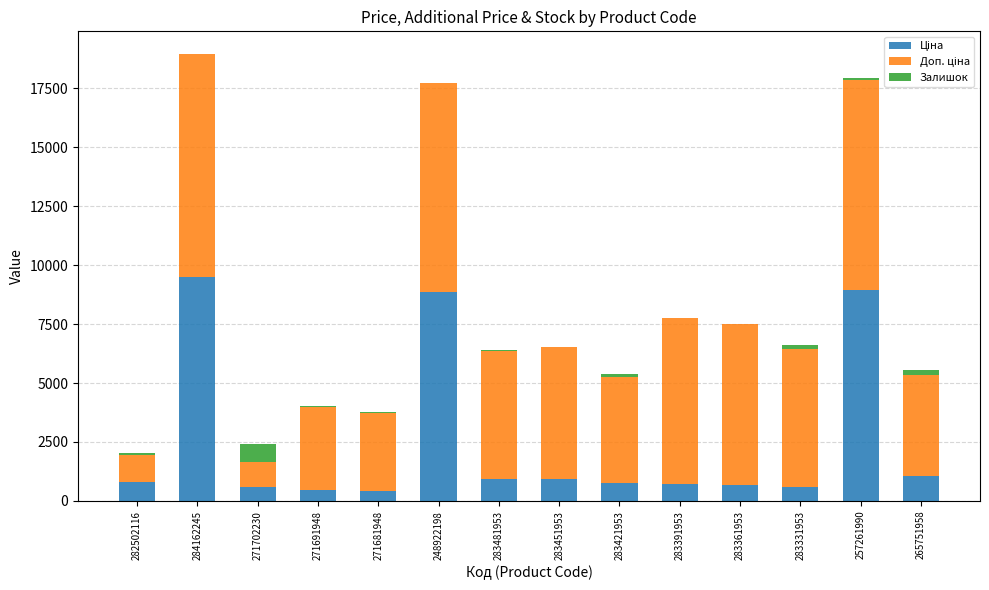

At how many categories does at least one series exceed 9408?

1